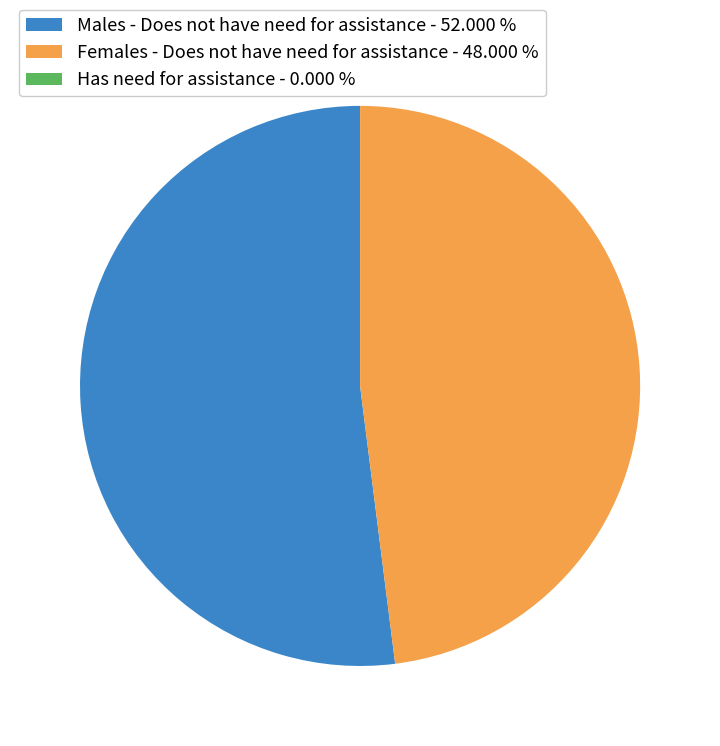

Which has a higher value, Females - Does not have need for assistance or Males - Does not have need for assistance?

Males - Does not have need for assistance